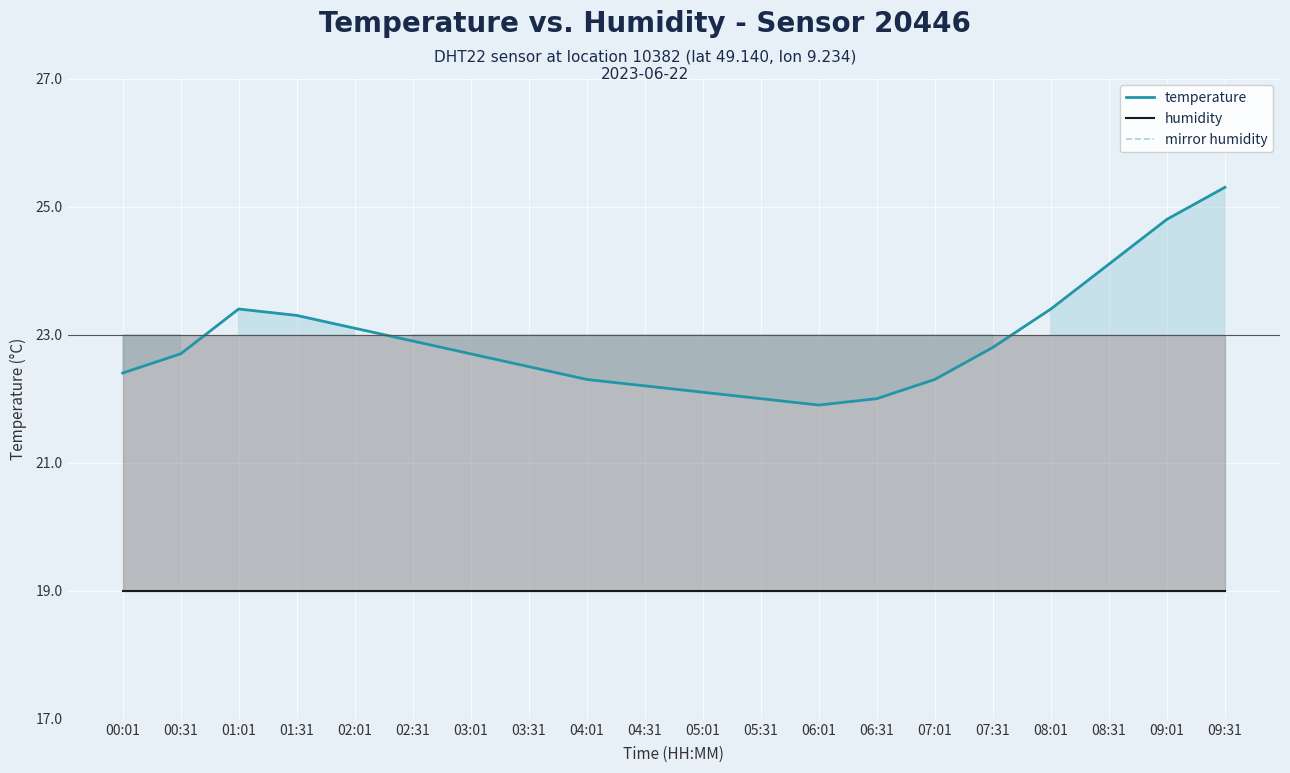

True or false: temperature has a value of -0.5 at 03:01.

False